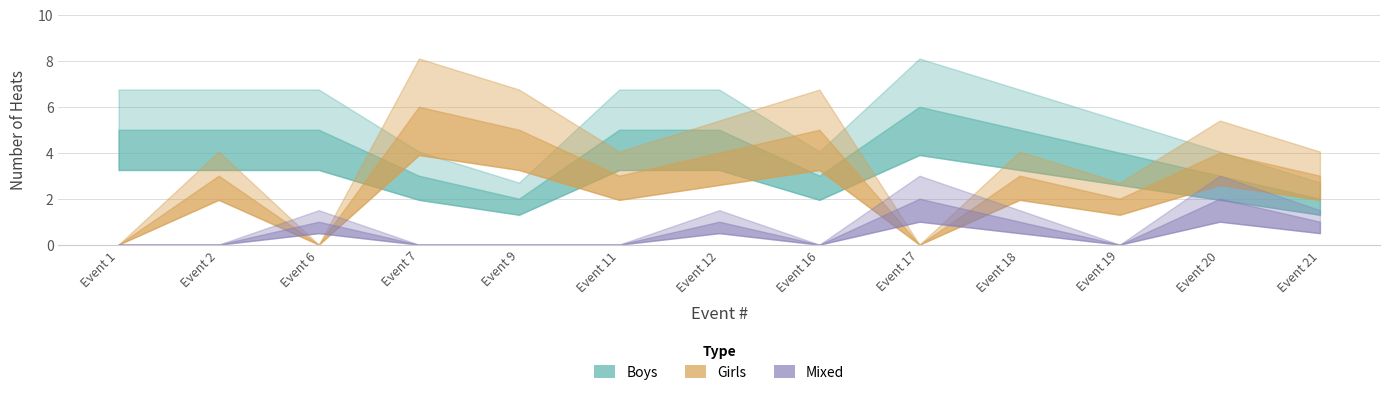

True or false: Mixed has more than 1 interior local peaks.

True